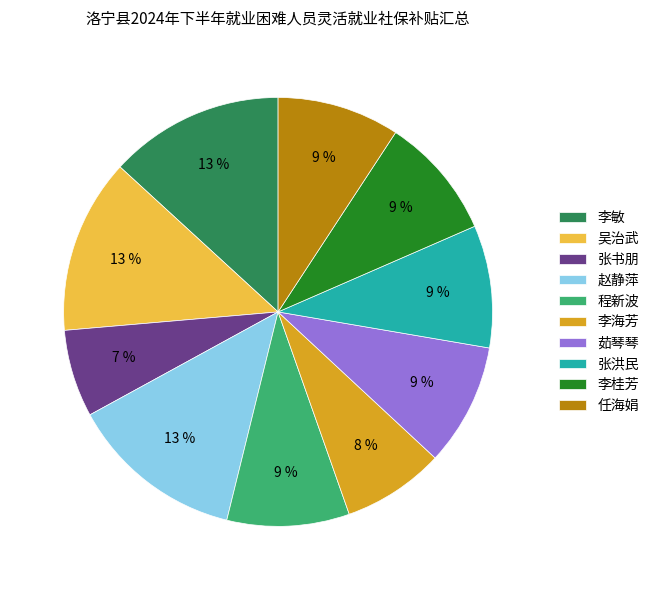

Count the number of slices in the pie.

10